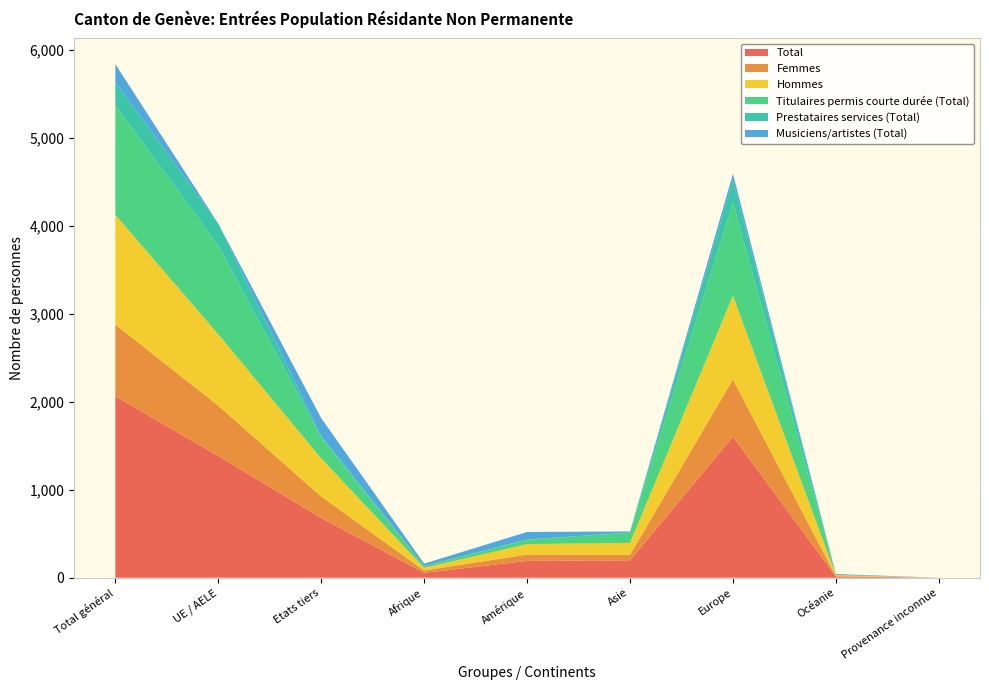

Reading left to right, extract all data points from this chart.

Total: 2063	1384	679	56	191	198	1603	15	0
Femmes: 816	572	244	26	73	63	652	2	0
Hommes: 1247	812	435	30	118	135	951	13	0
Titulaires permis courte durée (Total): 1248	1008	240	20	51	116	1059	2	0
Prestataires services (Total): 262	249	13	1	2	2	257	0	0
Musiciens/artistes (Total): 203	0	203	27	85	12	69	10	0